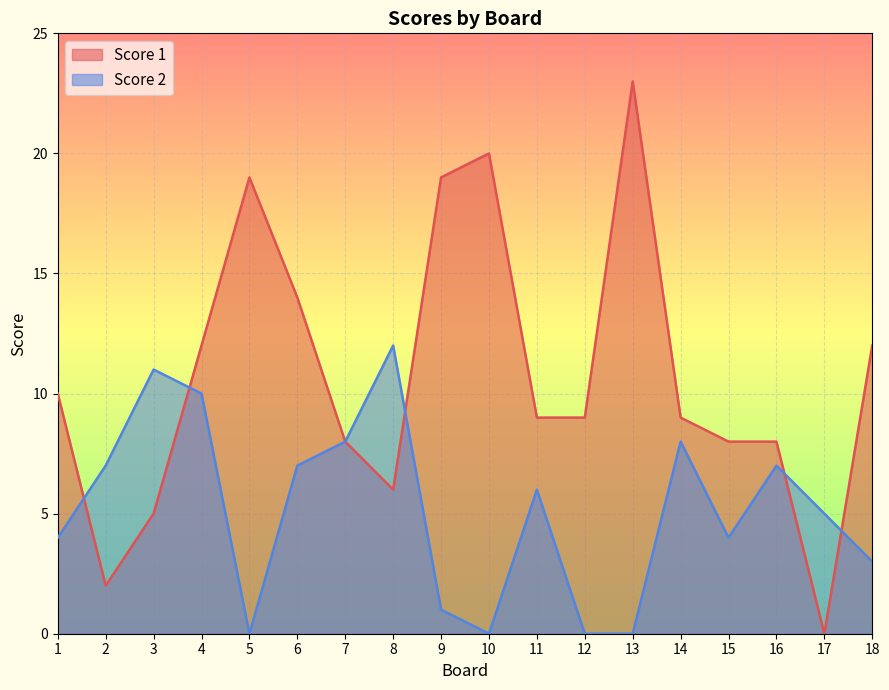

At which category does Score 1 reach its first local valley?

2